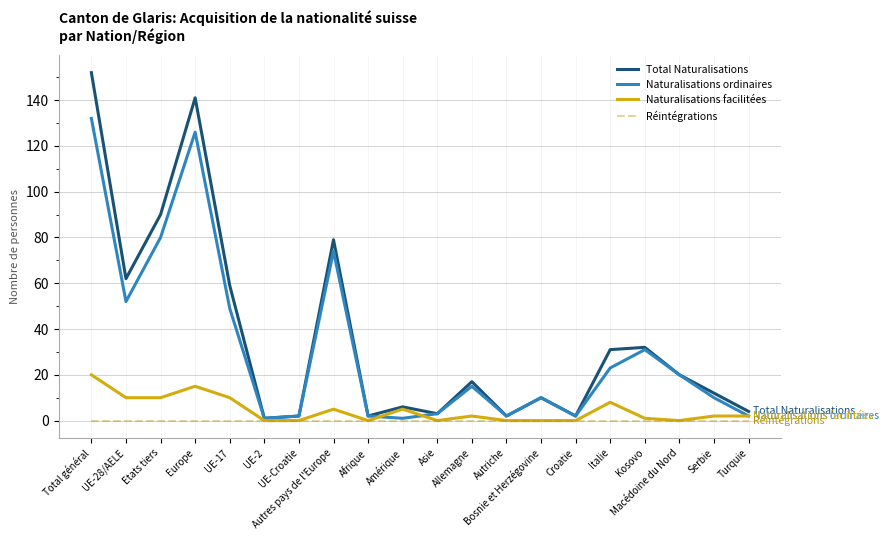

Which series has the largest range (max minus min)?

Total Naturalisations